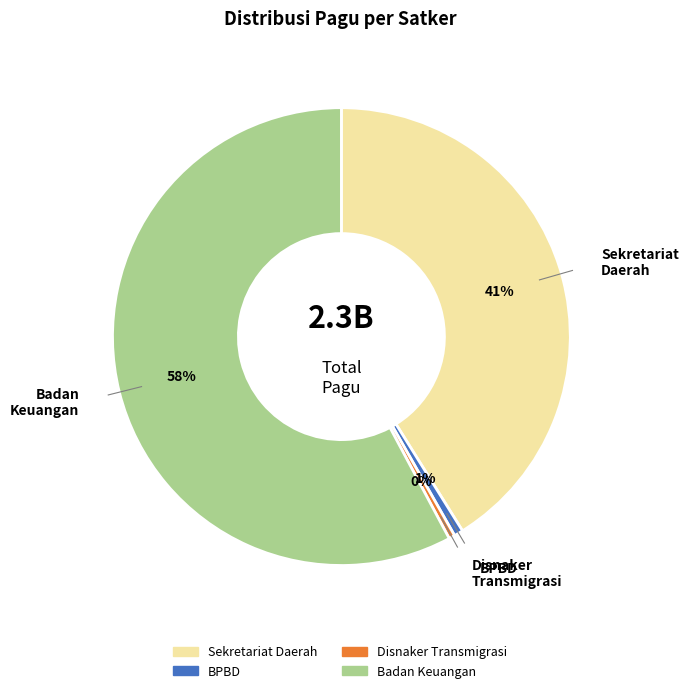

Is there a majority slice in this chart?

Yes